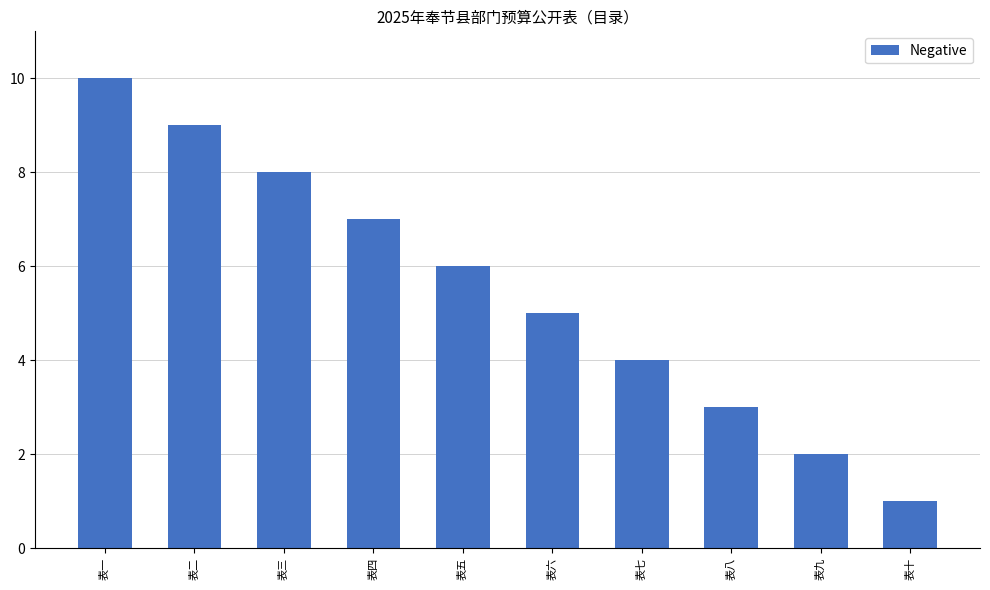

The chart shows a value of 1 at 表八. True or false?

False